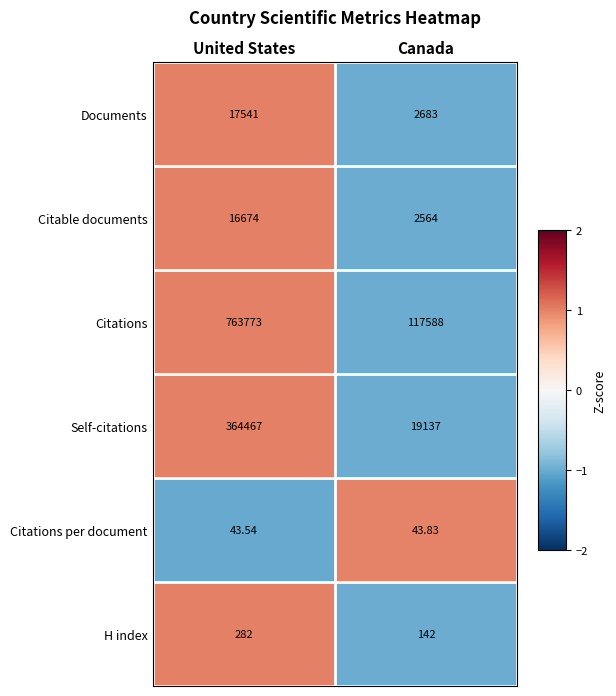

Which label corresponds to the largest value in the chart?

United States